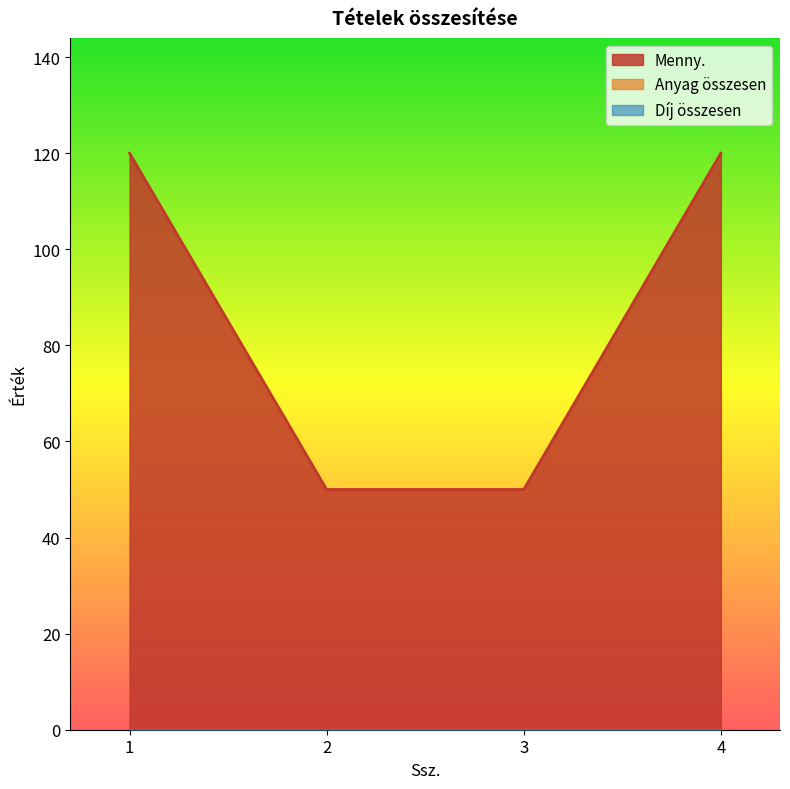

Is it true that Menny. equals 50 at 2?

True